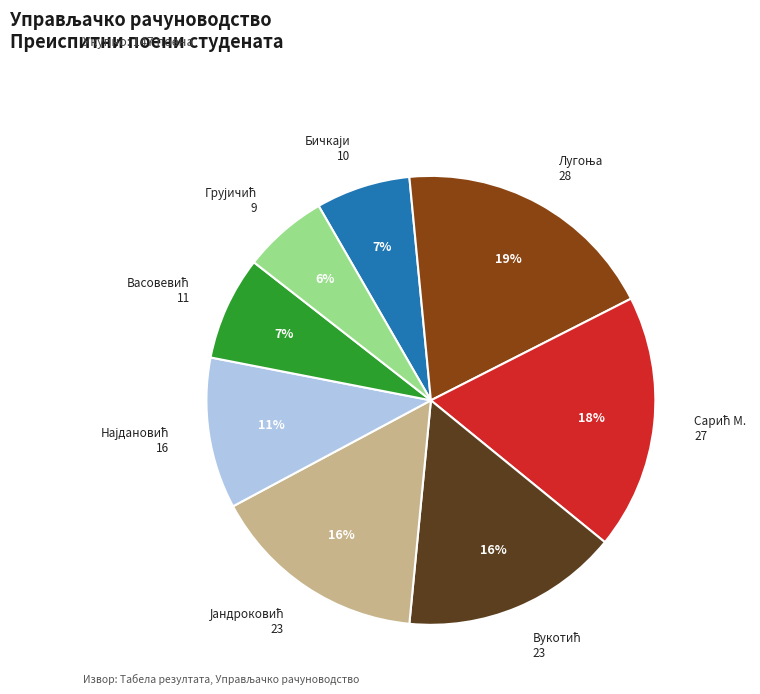

To the nearest percent, what is the average slice percentage?

12%